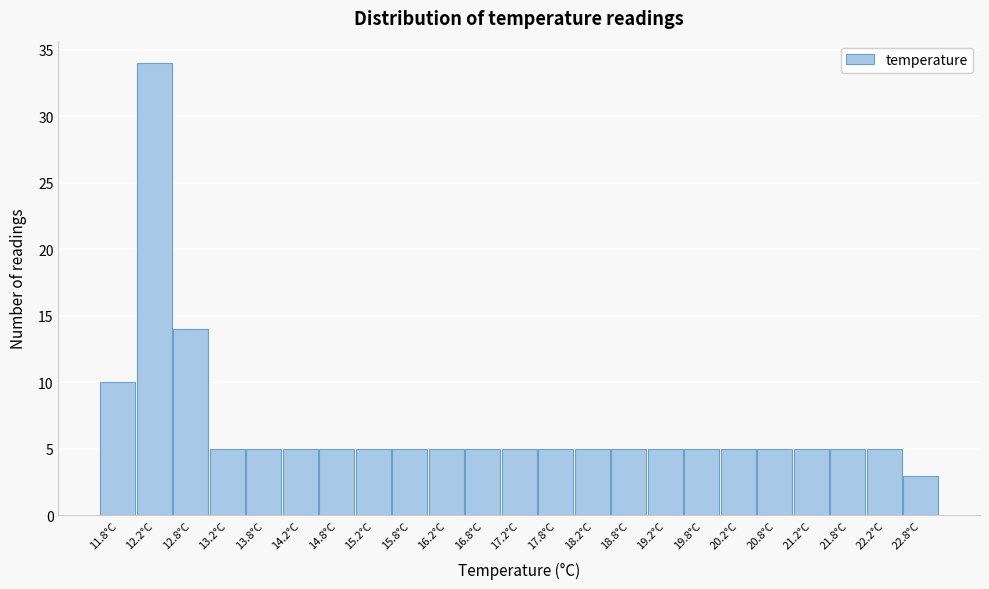

Reading left to right, transcribe all the data shown in this chart.

10	34	14	5	5	5	5	5	5	5	5	5	5	5	5	5	5	5	5	5	5	5	3